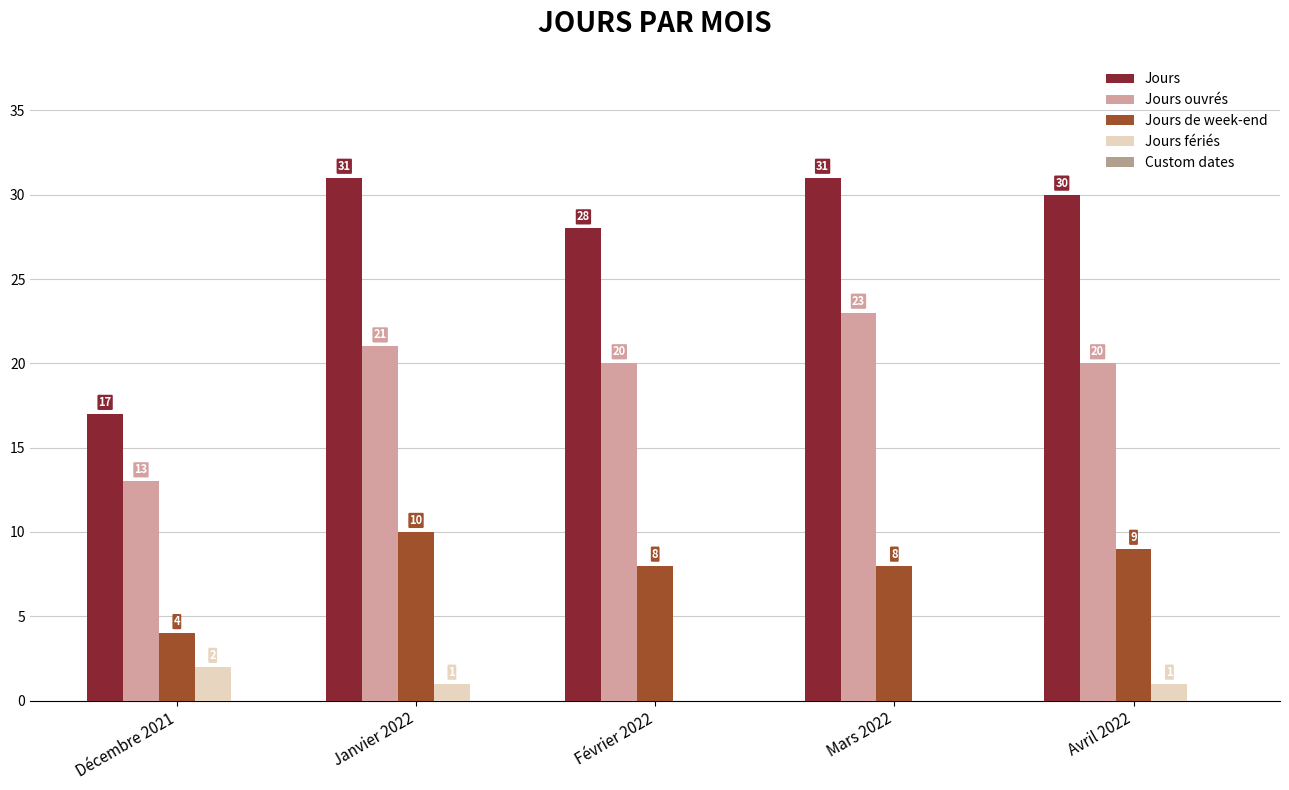

The value of Jours at Février 2022 is 28. True or false?

True